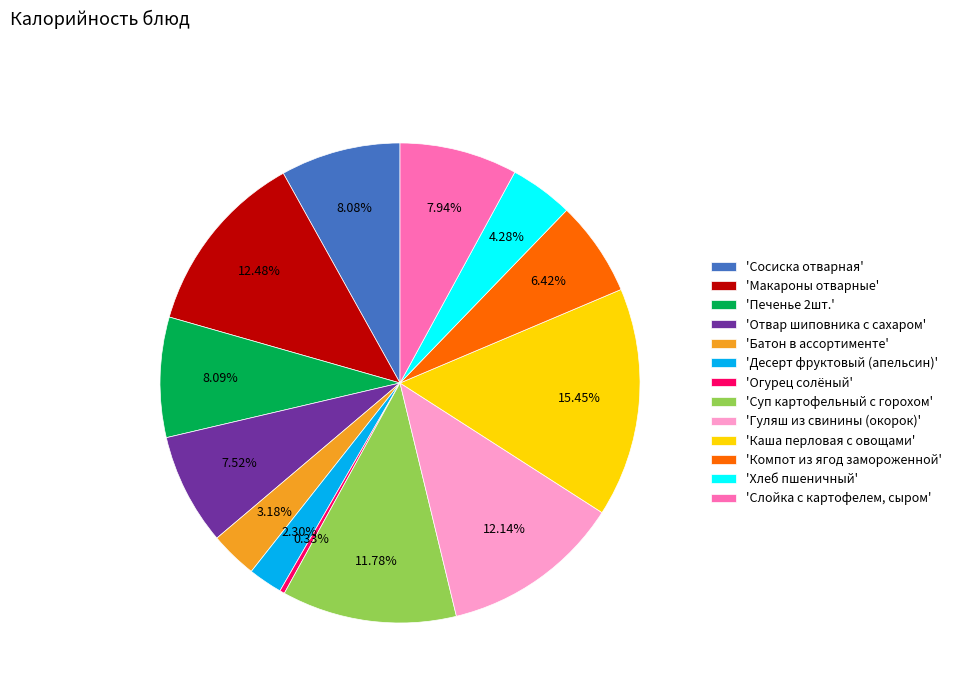

Is there any slice that represents more than half of the pie?

No